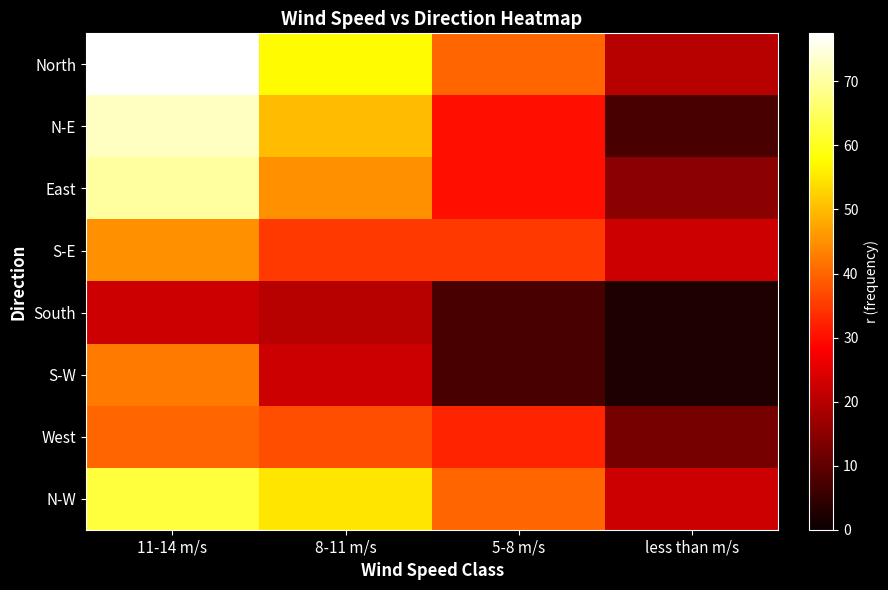

What is the spread (max minus min) of values at 5-8 m/s?

32.5